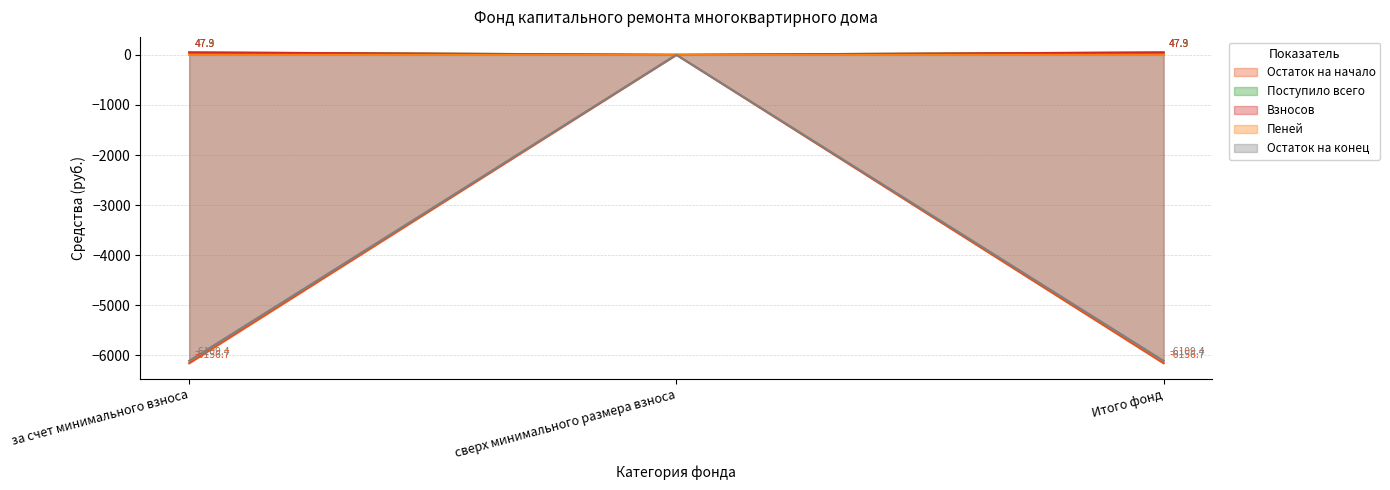

Reading left to right, extract all data points from this chart.

Остаток на начало: -6156.7	0.0	-6156.7
Поступило всего: 47.9	0.0	47.9
Взносов: 47.3	0.0	47.3
Пеней: -0.6	0.0	-0.6
Остаток на конец: -6109.4	0.0	-6109.4